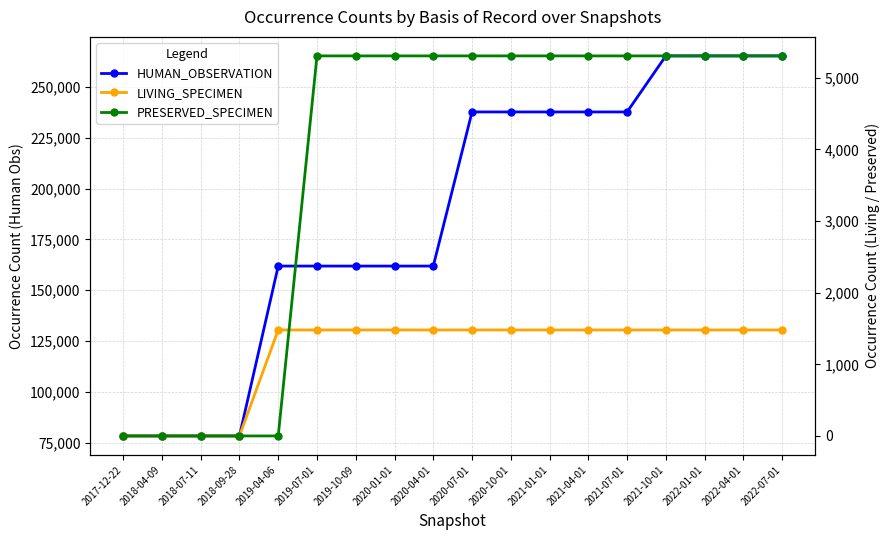

Which has a higher value, 2022-04-01 or 2019-10-09?

2022-04-01